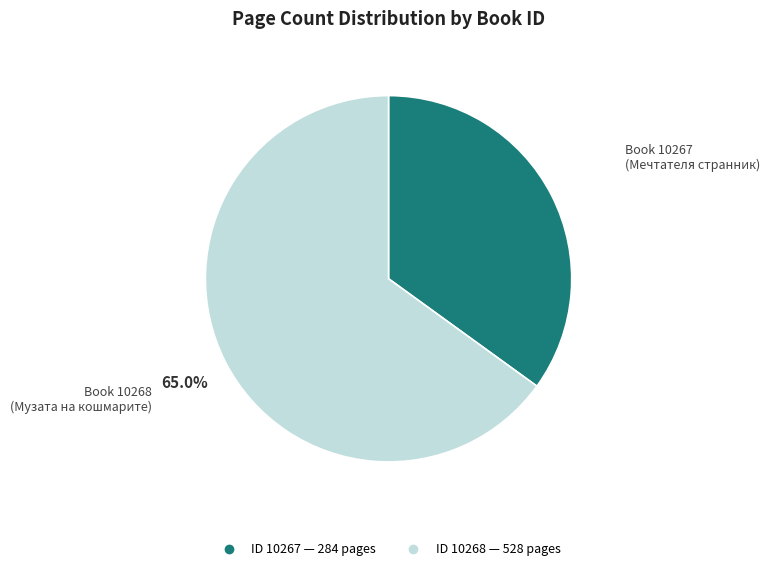

Does any single category account for the majority?

Yes